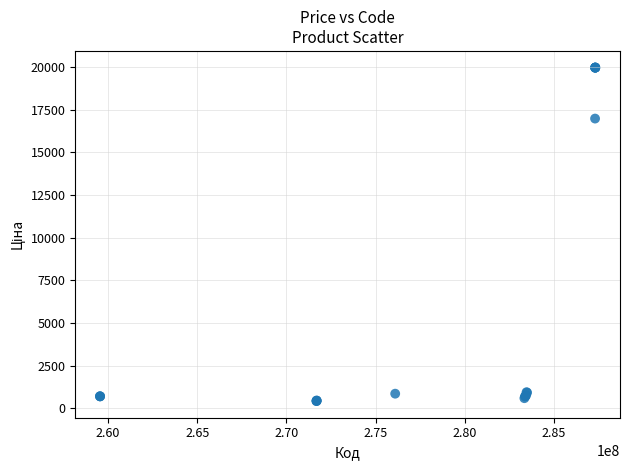

What Y value in the scatter plot is closest to 10190?

16976.3